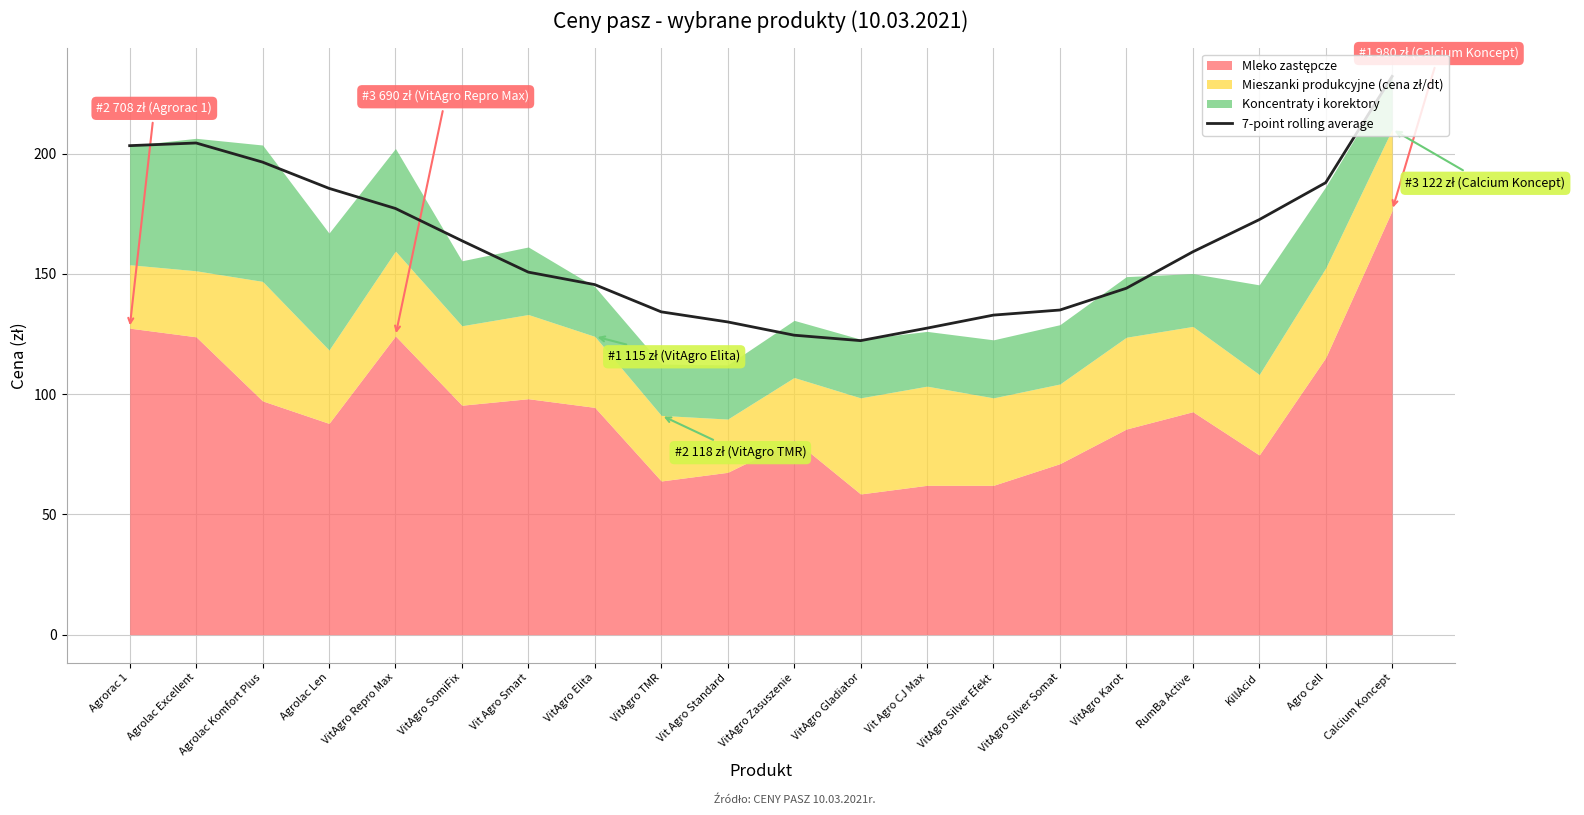

What is the sum of all values?

3229.1